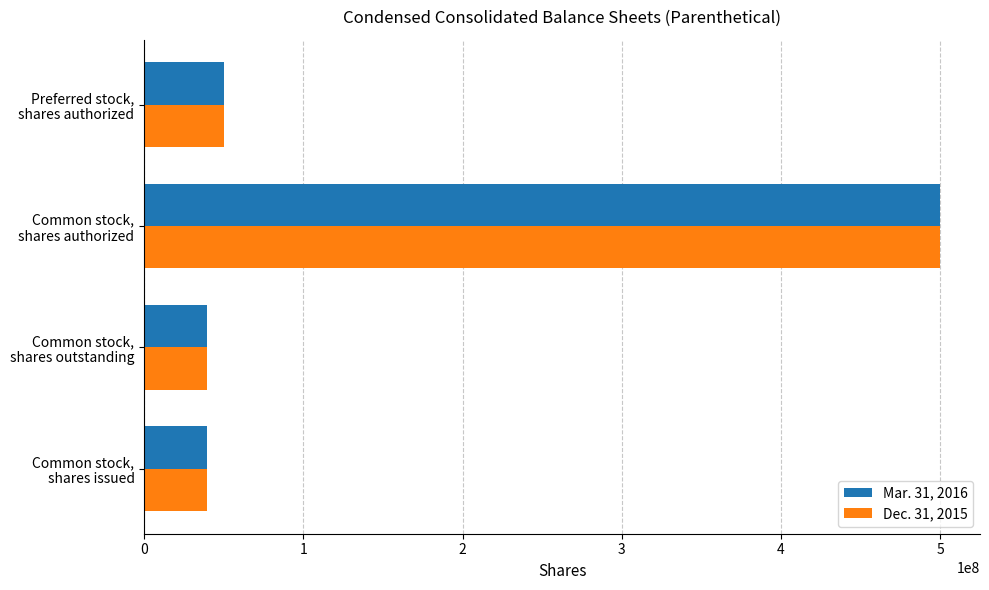

At which label does Mar. 31, 2016 reach its peak?

Common stock,
shares authorized